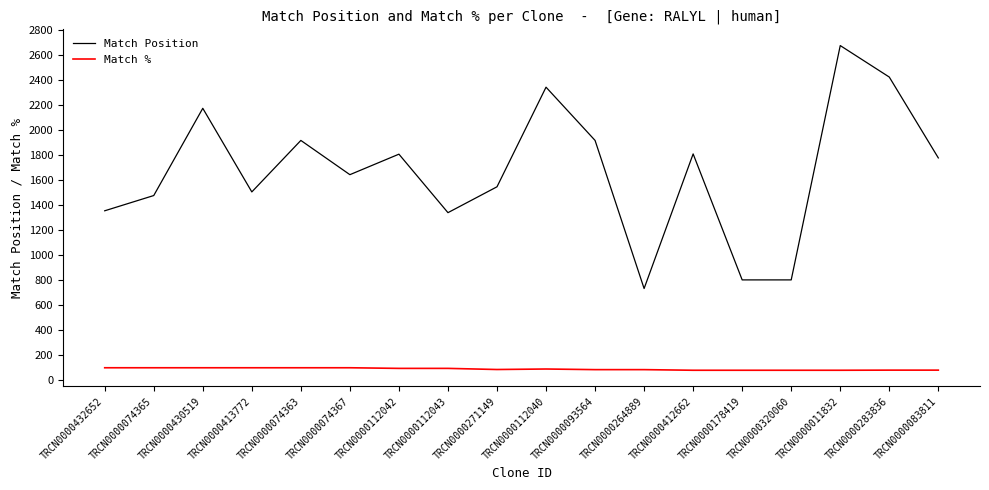

Is it true that Match Position equals 468 at TRCN0000413772?

False